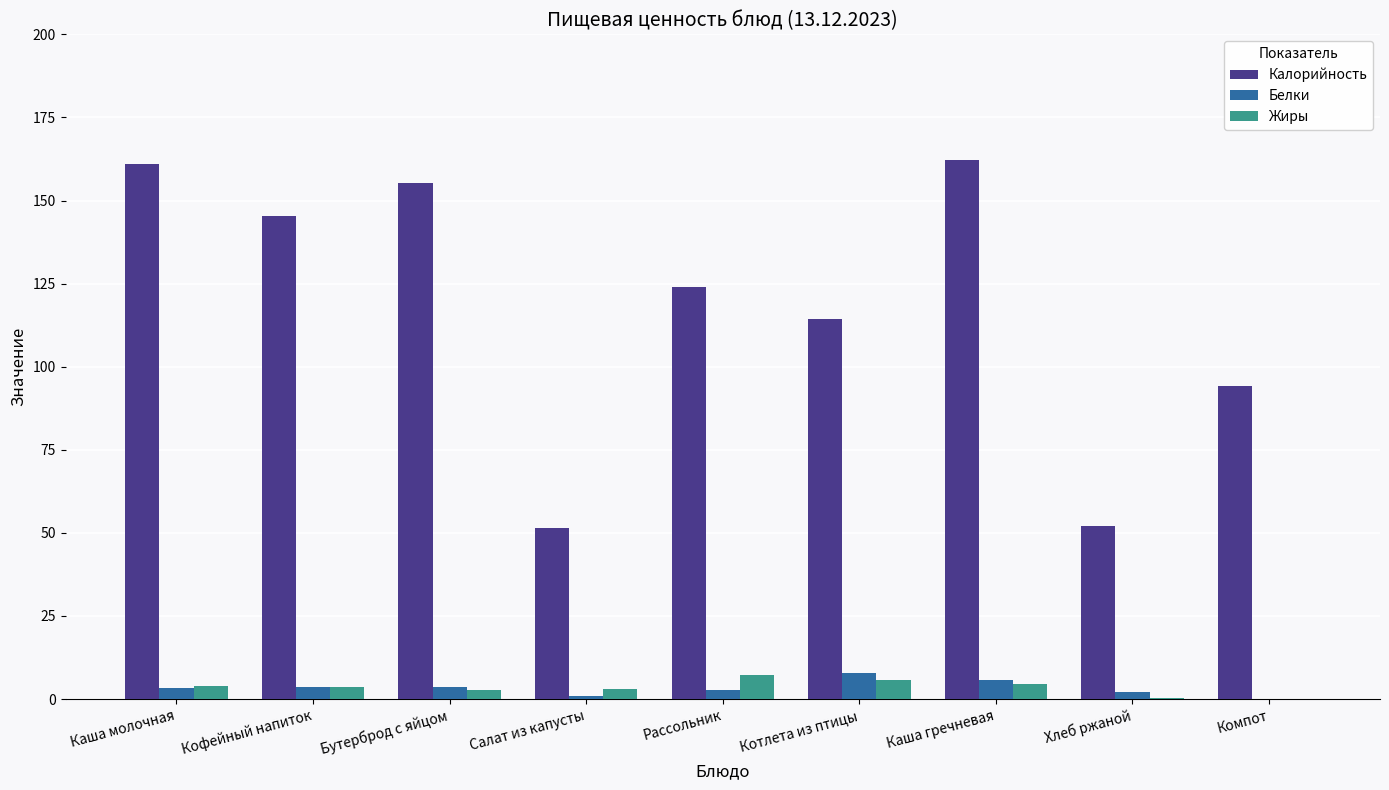

Which series changed the most between Хлеб ржаной and Компот?

Калорийность